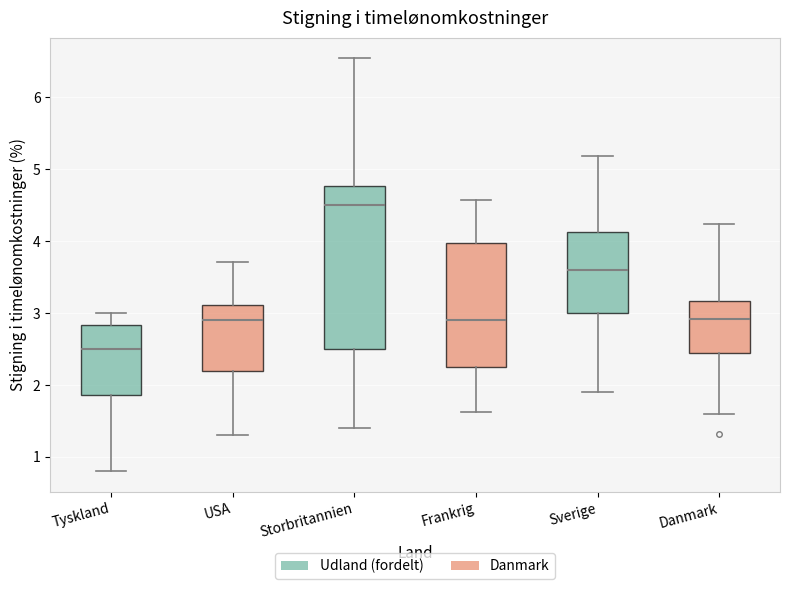

Comparing the boxes themselves (not the whiskers), which one is the tallest?

Storbritannien